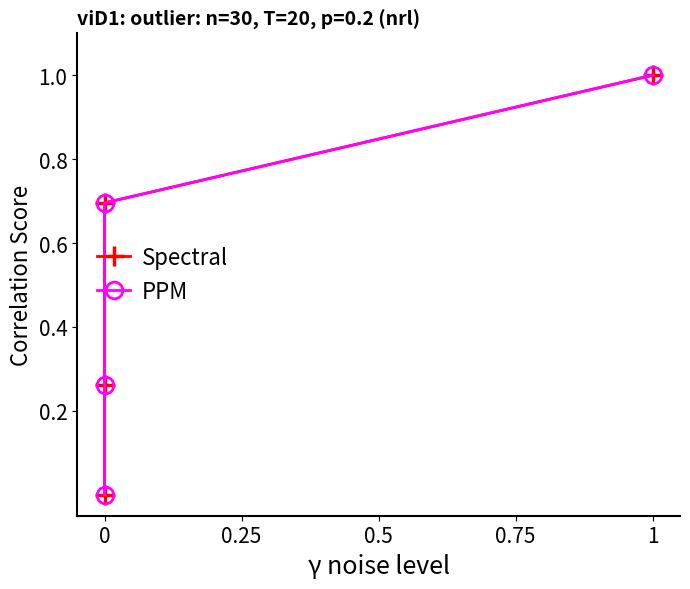

True or false: Spectral has more than 2 interior local peaks.

False